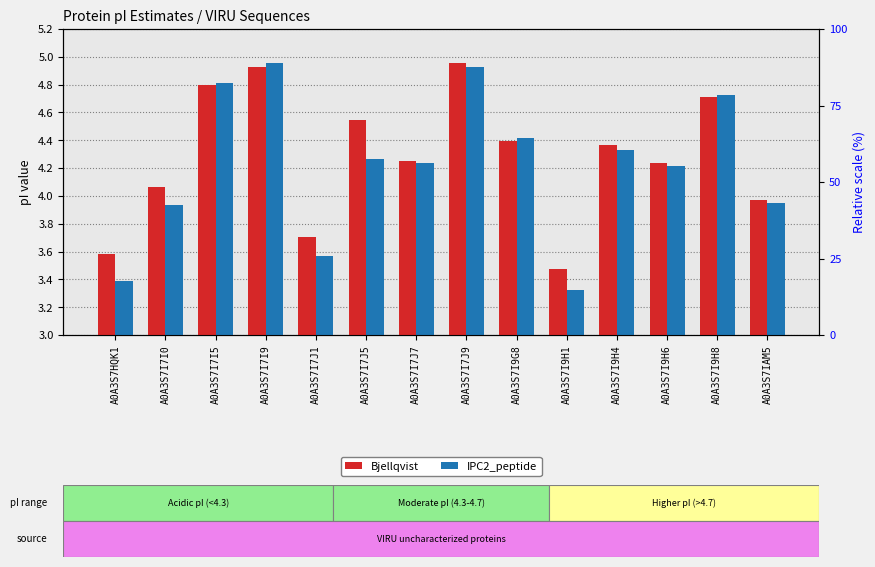

What is the maximum value shown in the chart?

5.0